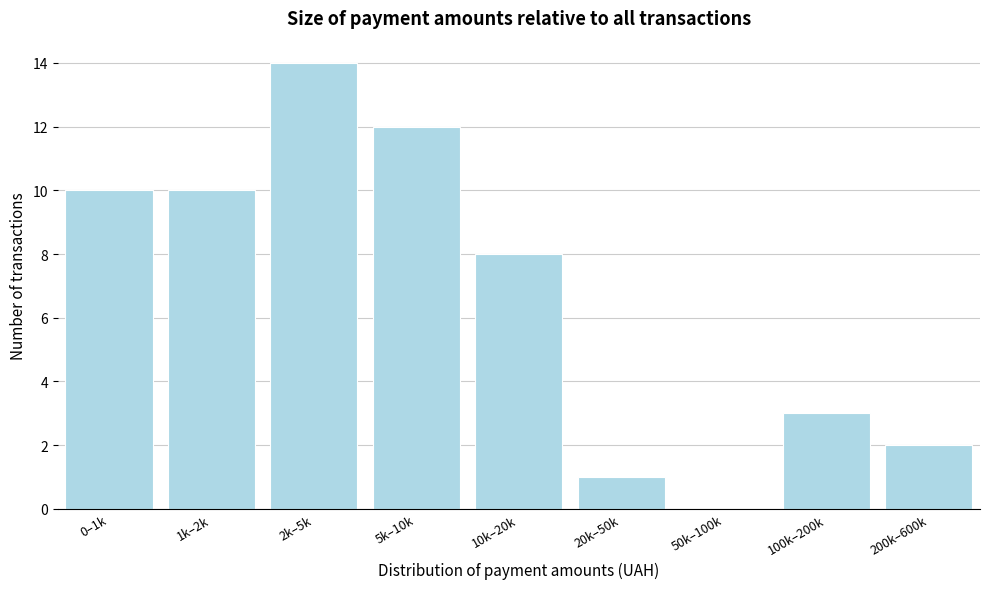

Reading left to right, extract all data points from this chart.

0–1k=10	1k–2k=10	2k–5k=14	5k–10k=12	10k–20k=8	20k–50k=1	50k–100k=0	100k–200k=3	200k–600k=2